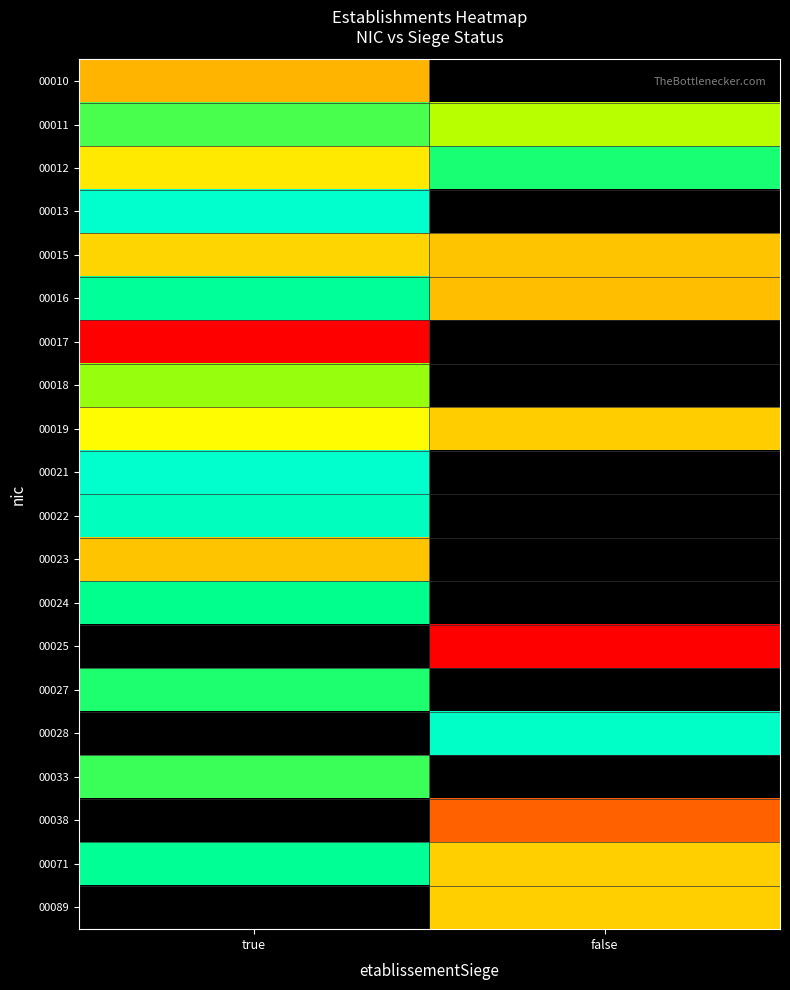

List the series in order of their peak value, lowest first.

00017, 00010, 00023, 00015, 00019, 00018, 00011, 00033, 00027, 00012, 00024, 00071, 00016, 00022, 00021, 00013, 00025, 00028, 00038, 00089